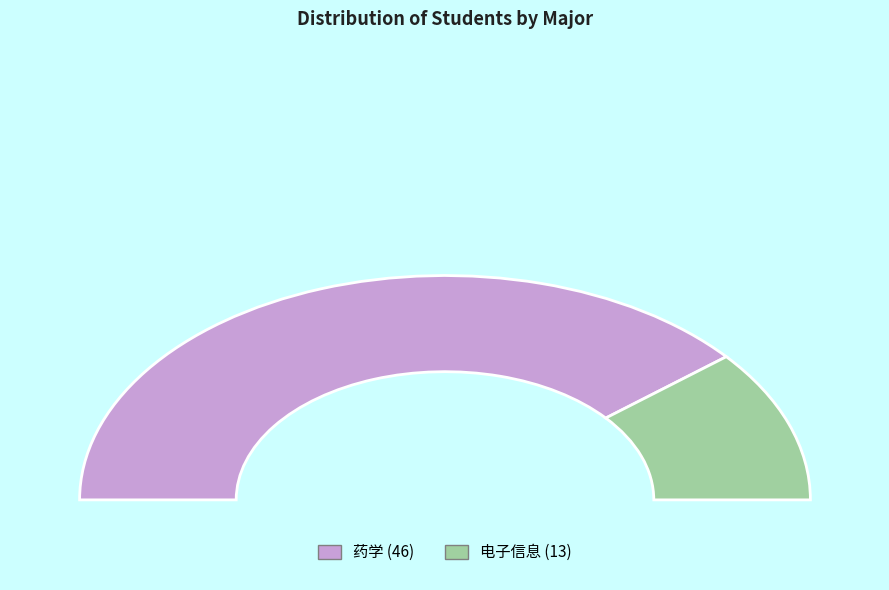

Rank the categories by value from lowest to highest.

电子信息, 药学